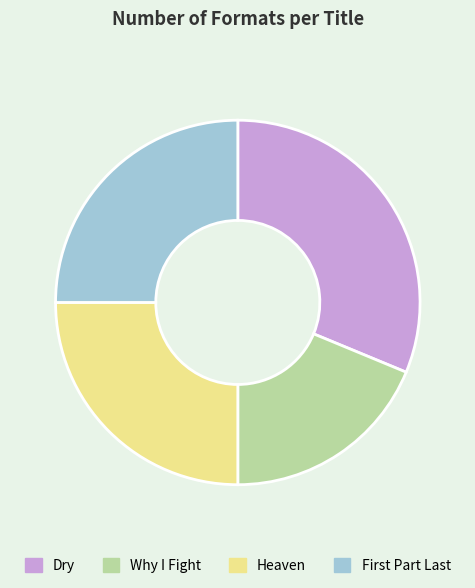

Is the sum of Heaven and Dry greater than half?

Yes